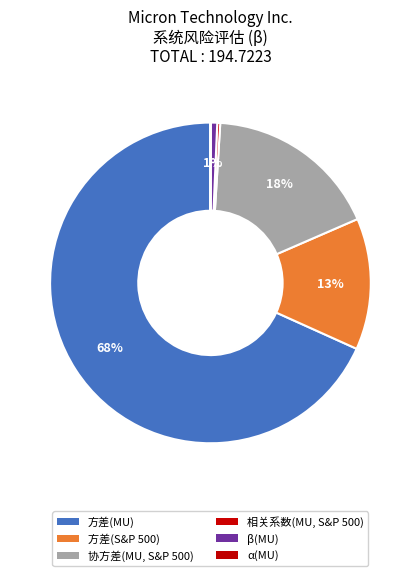

What percentage is the 方差(S&P 500) slice, to the nearest percent?

13%